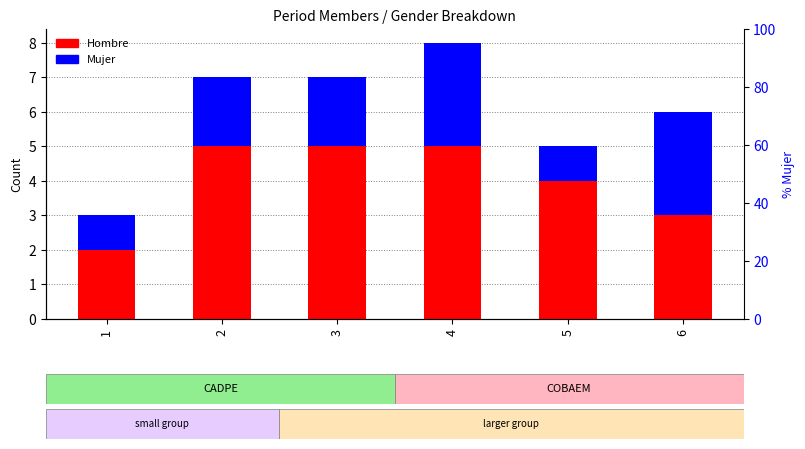

Reading left to right, transcribe all the data shown in this chart.

Hombre: 1=2	2=5	3=5	4=5	5=4	6=3
Mujer: 1=1	2=2	3=2	4=3	5=1	6=3